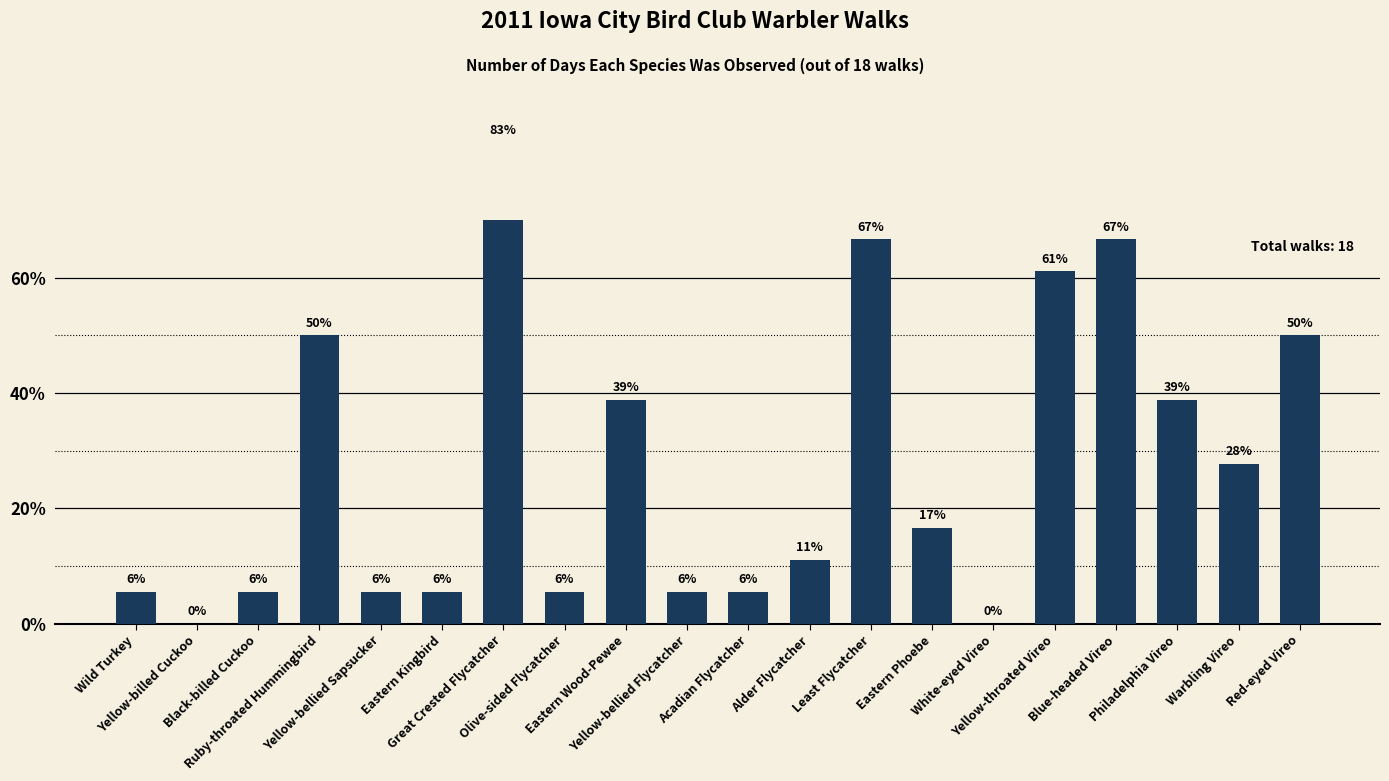

Is it true that the value at Black-billed Cuckoo is 5.6?

True